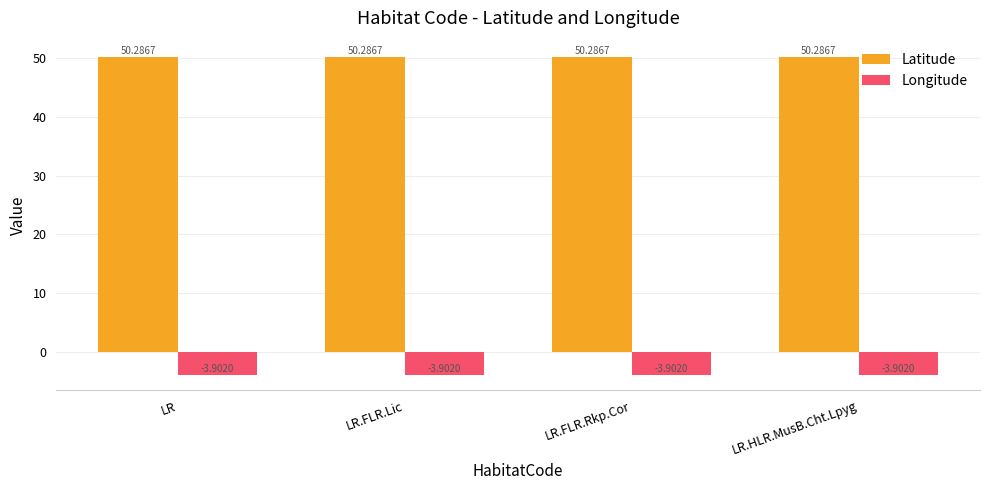

Is the value of Longitude at LR greater than the value of Latitude at LR.FLR.Lic?

No